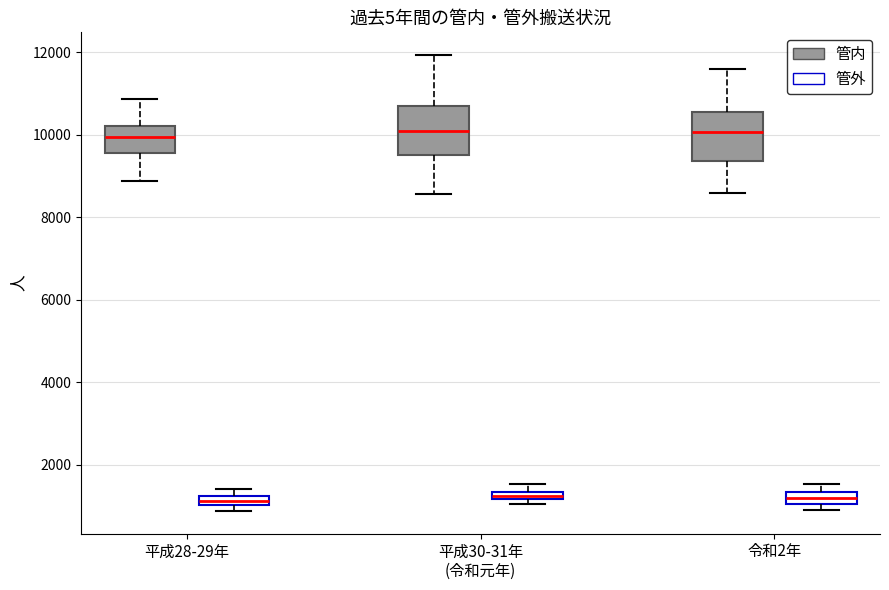

Where is the upper edge of the box for 平成30-31年 (令和元年) (管内) on the y-axis? The values are not printed on the chart, so give them approximately, as read against the axis.

10600